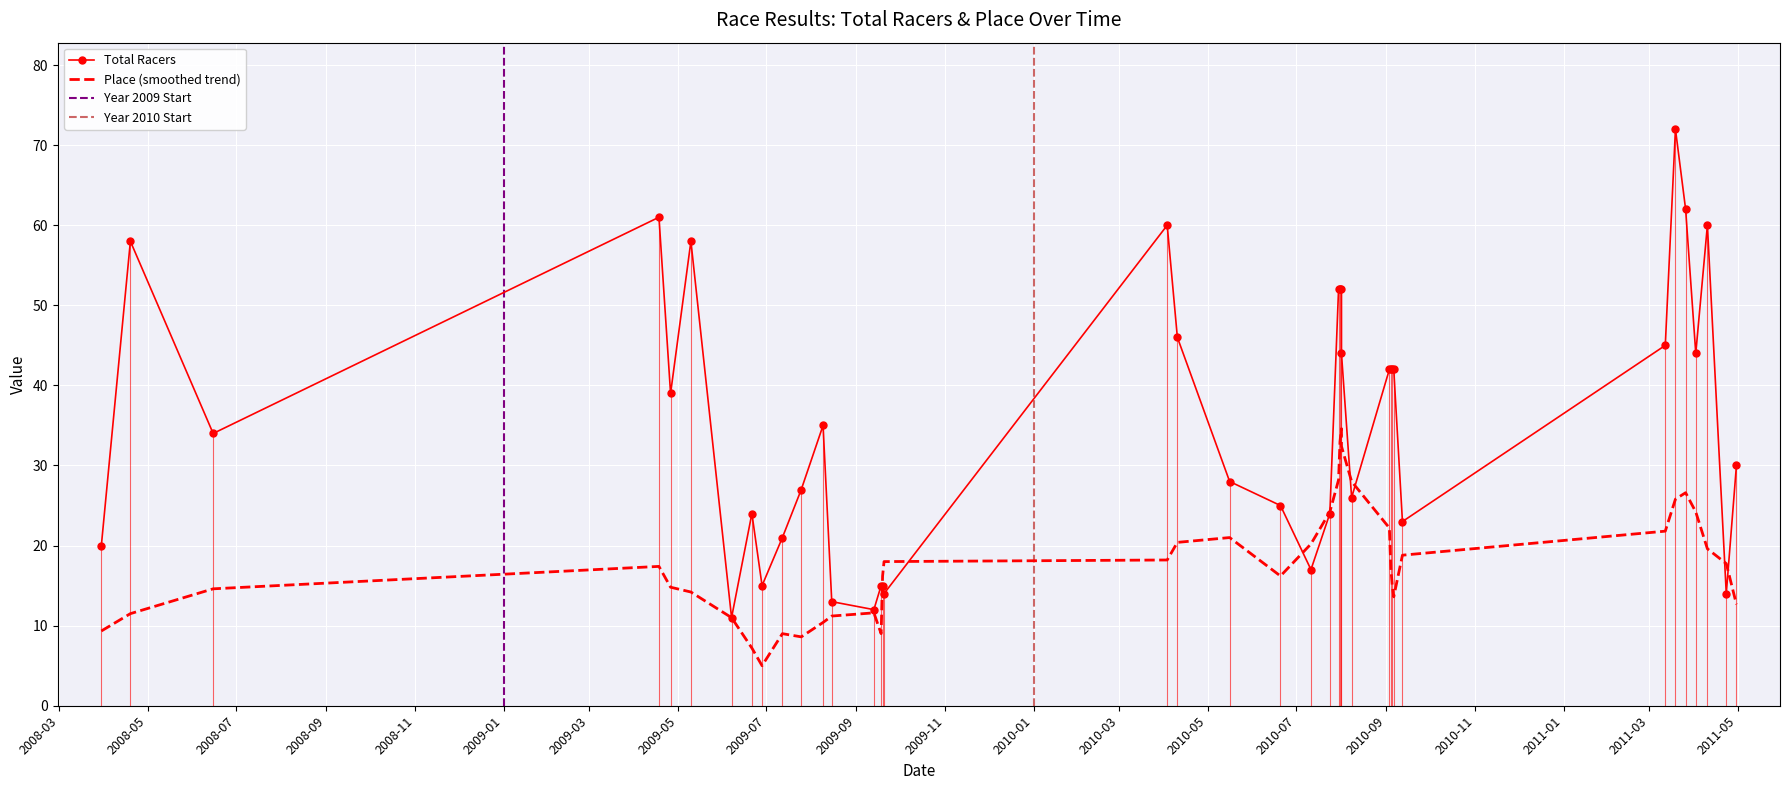

Is this an area chart (filled region under the line)?

No